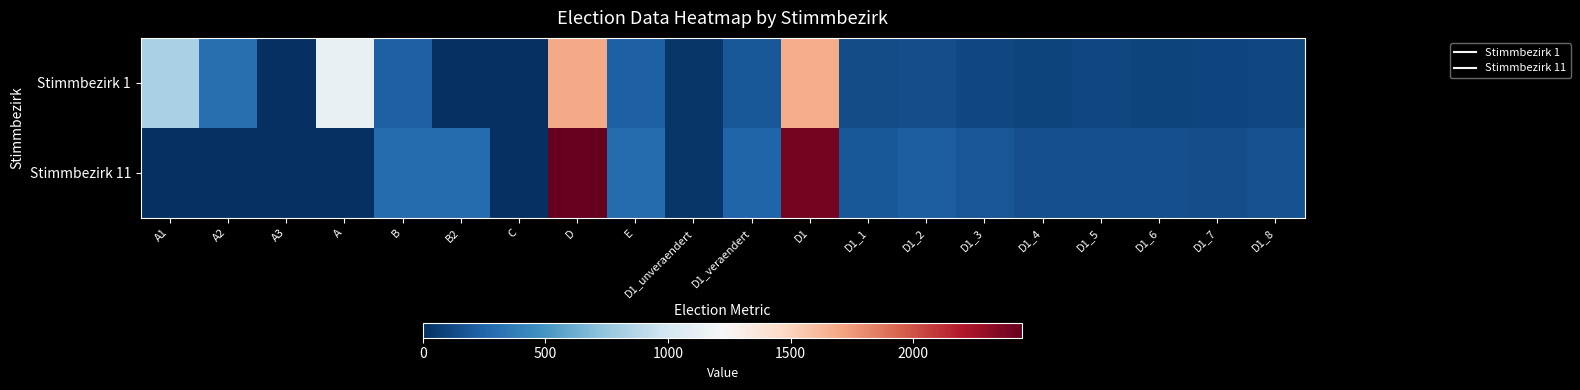

Rank the series by their maximum value, from highest to lowest.

Stimmbezirk 11, Stimmbezirk 1